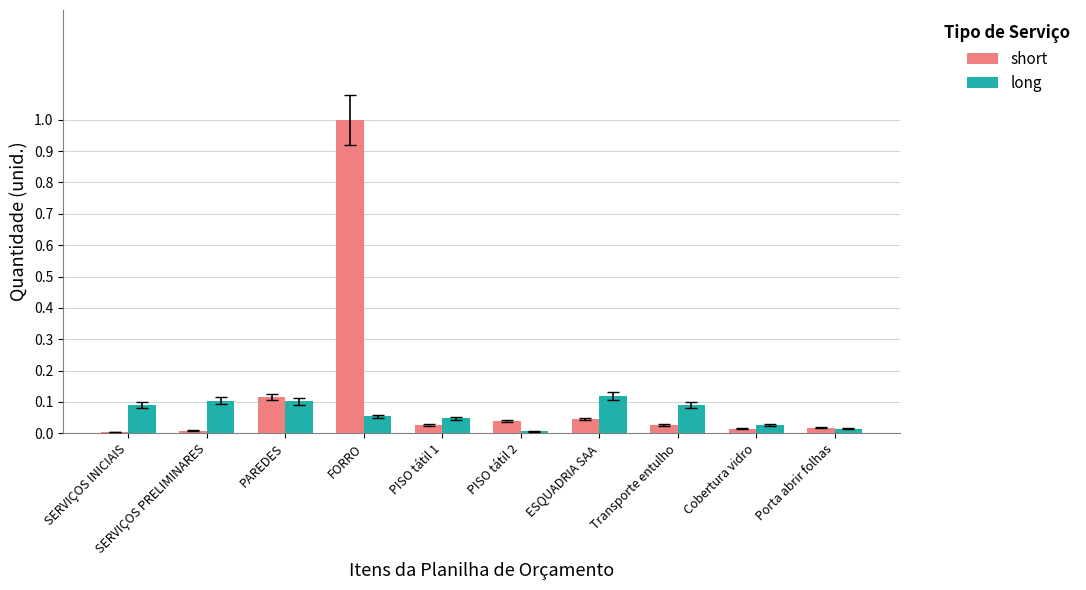

What is the greatest value displayed?

1.0